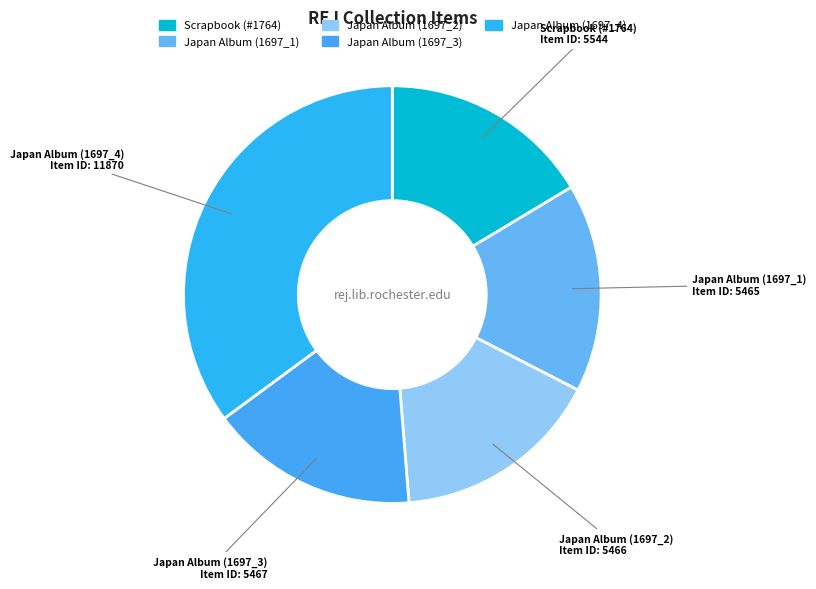

Which has a higher value, Scrapbook (#1764) or Japan Album (1697_4)?

Japan Album (1697_4)